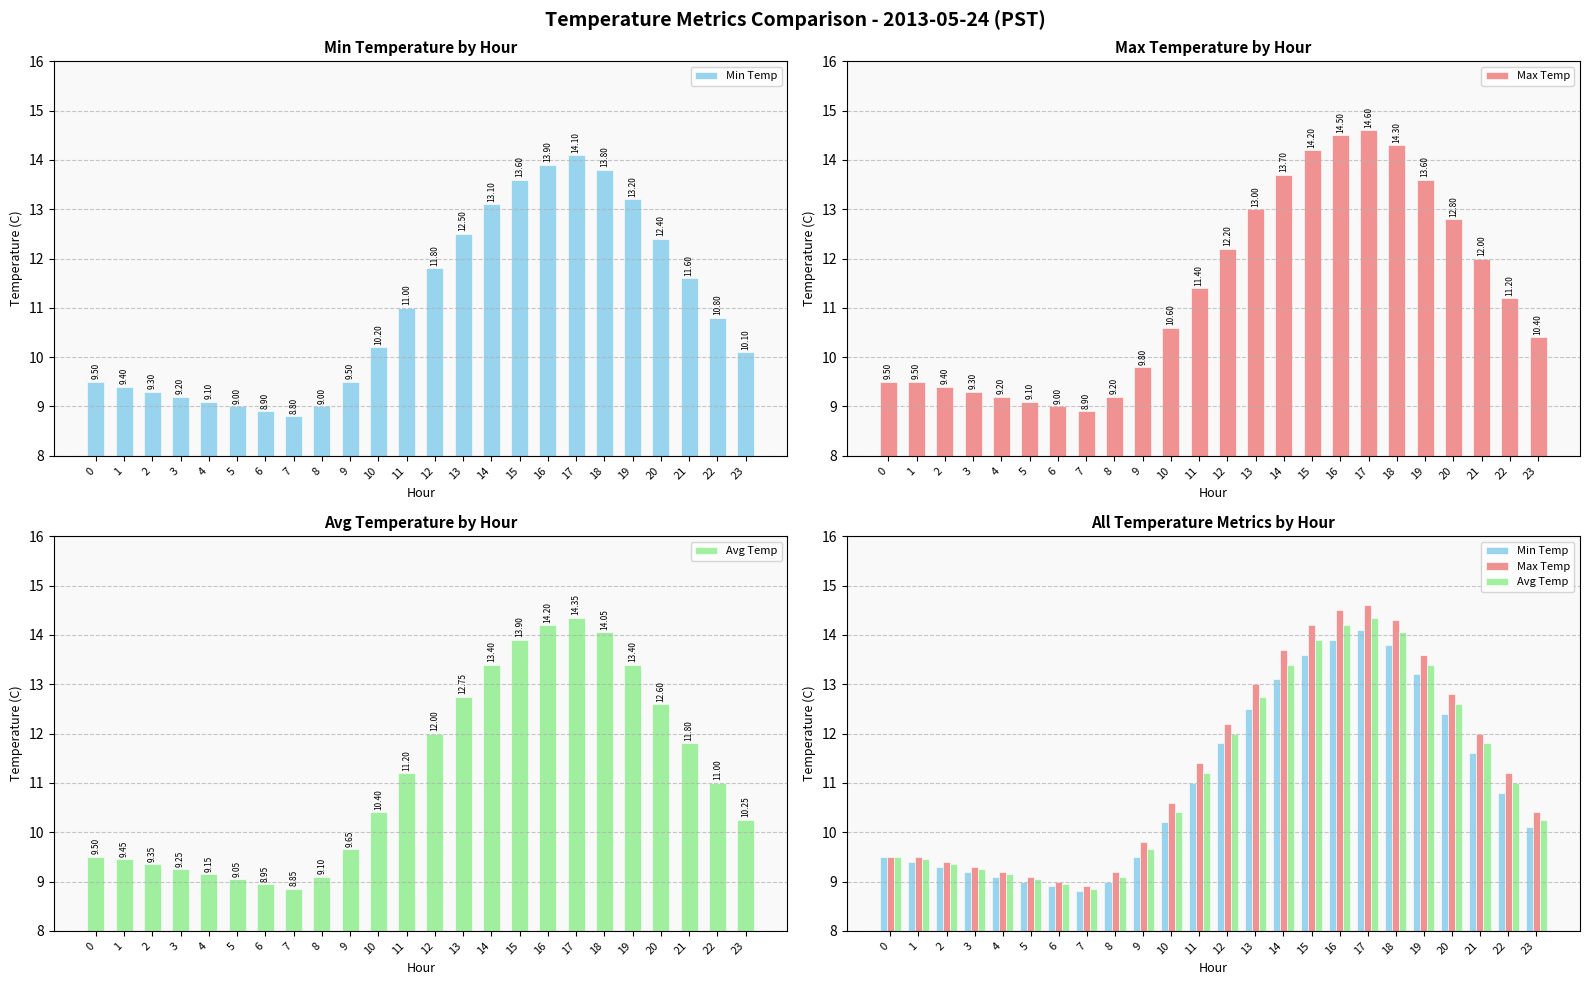

What is the value of the Avg Temp bar at the 14th from the left?

12.8